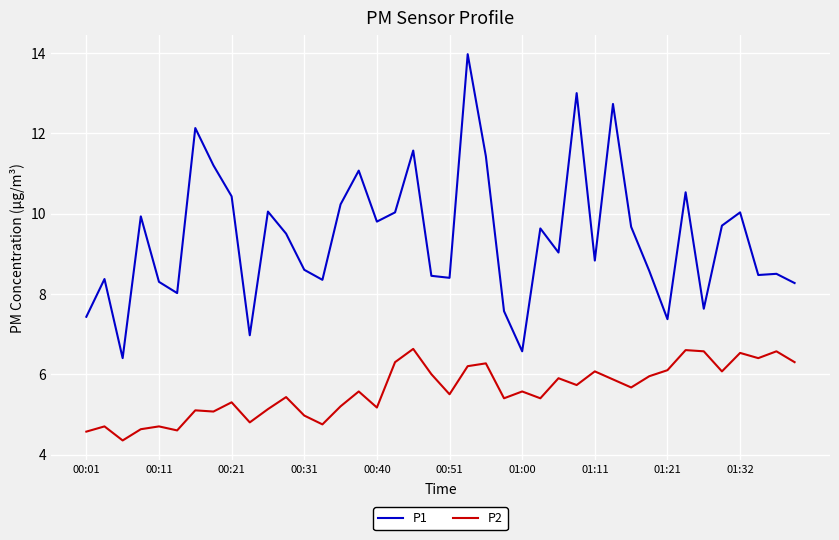

What is the difference between the maximum and minimum values in the P1 series?

7.6